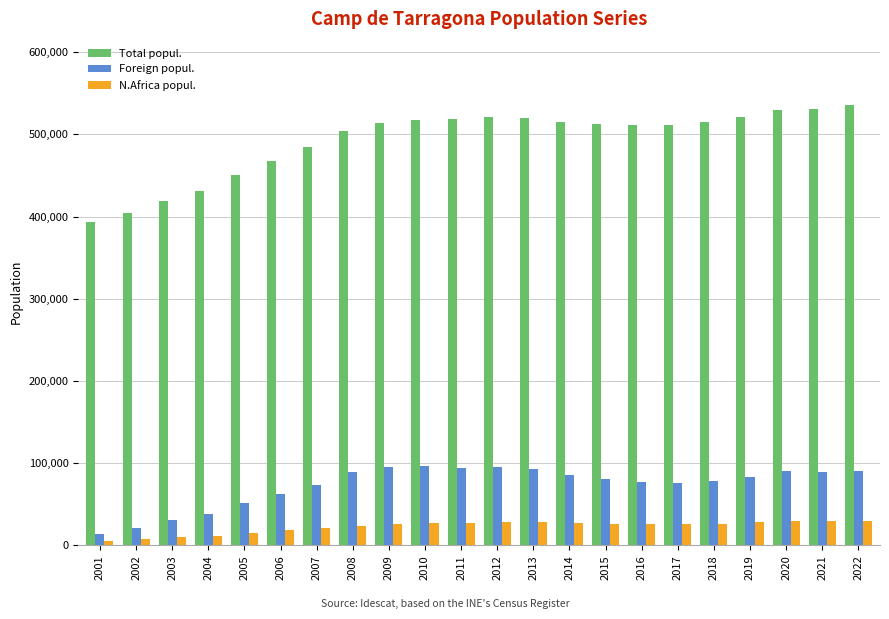

What is the sum of the Foreign popul. values at 2010 and 2003?

127158